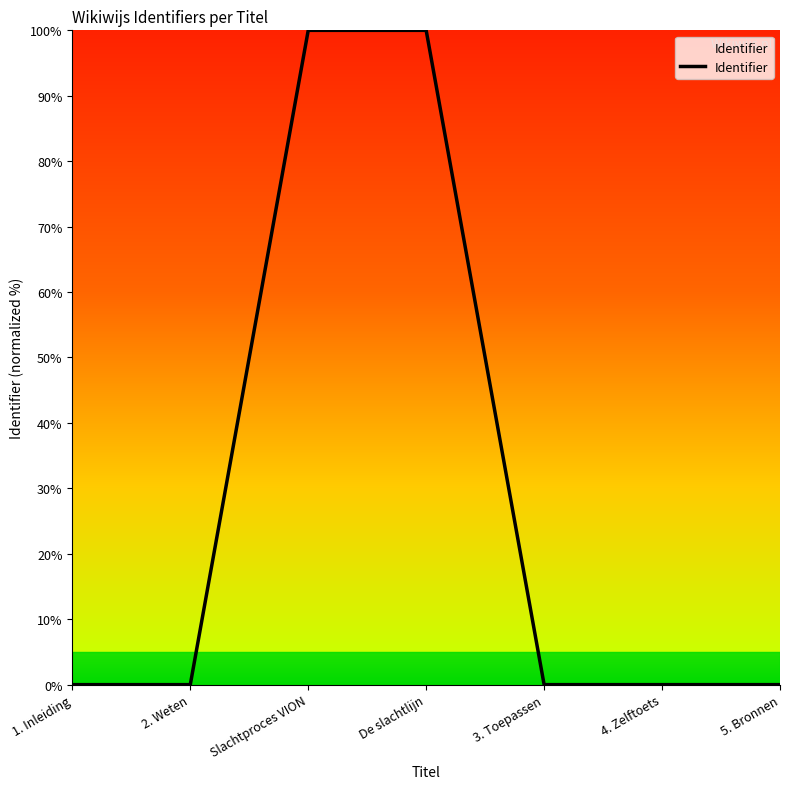

What is the difference between the maximum and second lowest values?

100.0